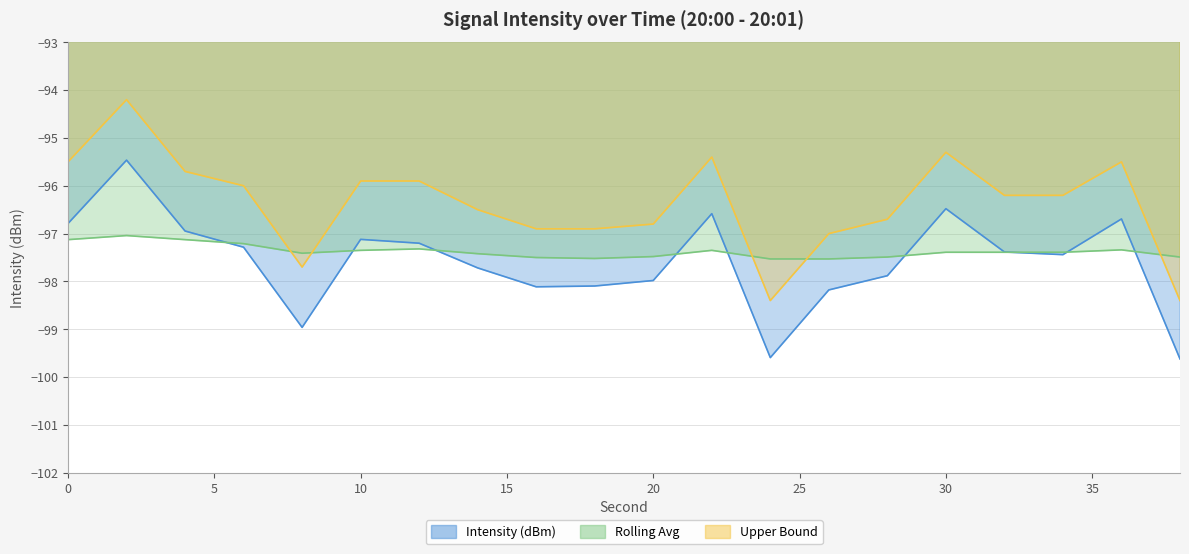

Does the chart have visible grid lines?

Yes